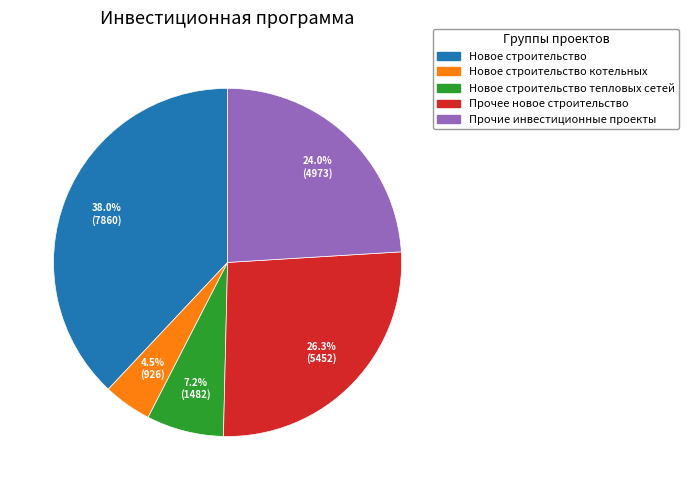

Is there a majority slice in this chart?

No